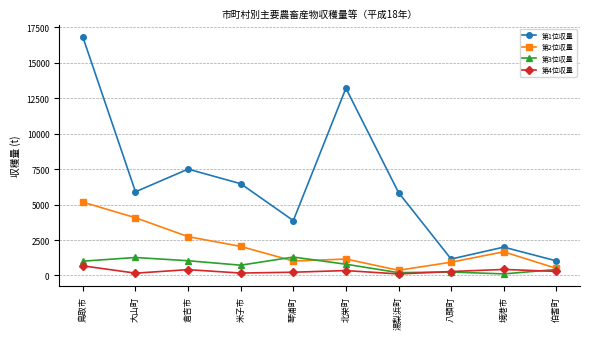

Which series has the largest total across all categories?

第1位収量